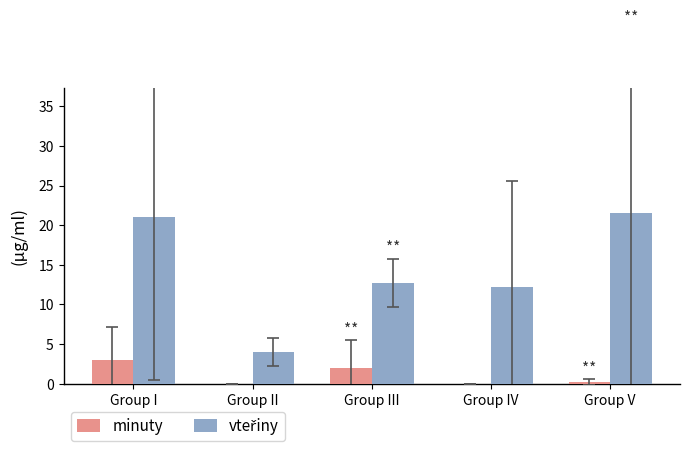

What is the maximum value shown in the chart?

21.5